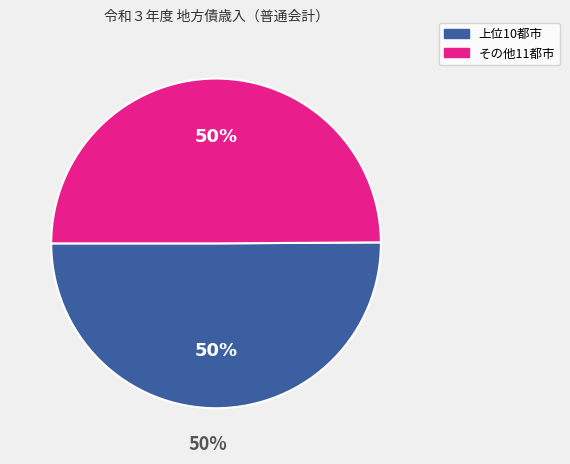

Is 岡山市 the majority of the pie?

No